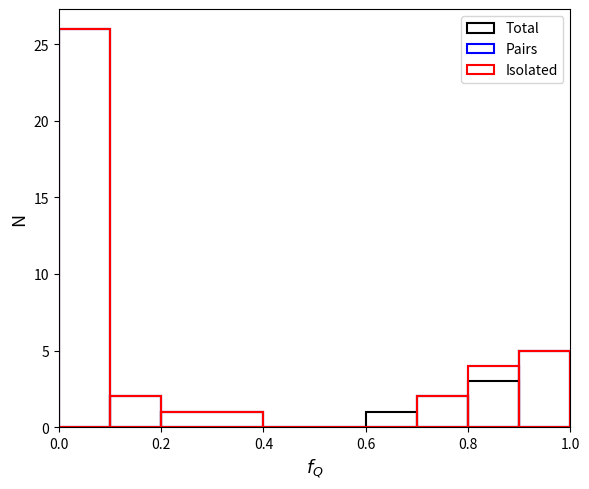

How many values in Isolated are above zero?

6